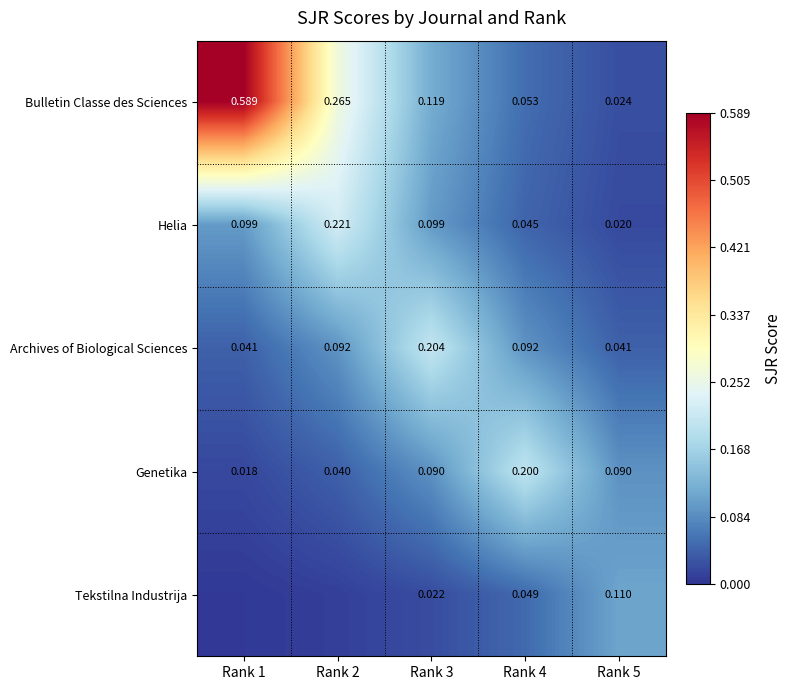

Between Rank 1 and Rank 3, which is larger?

Rank 1